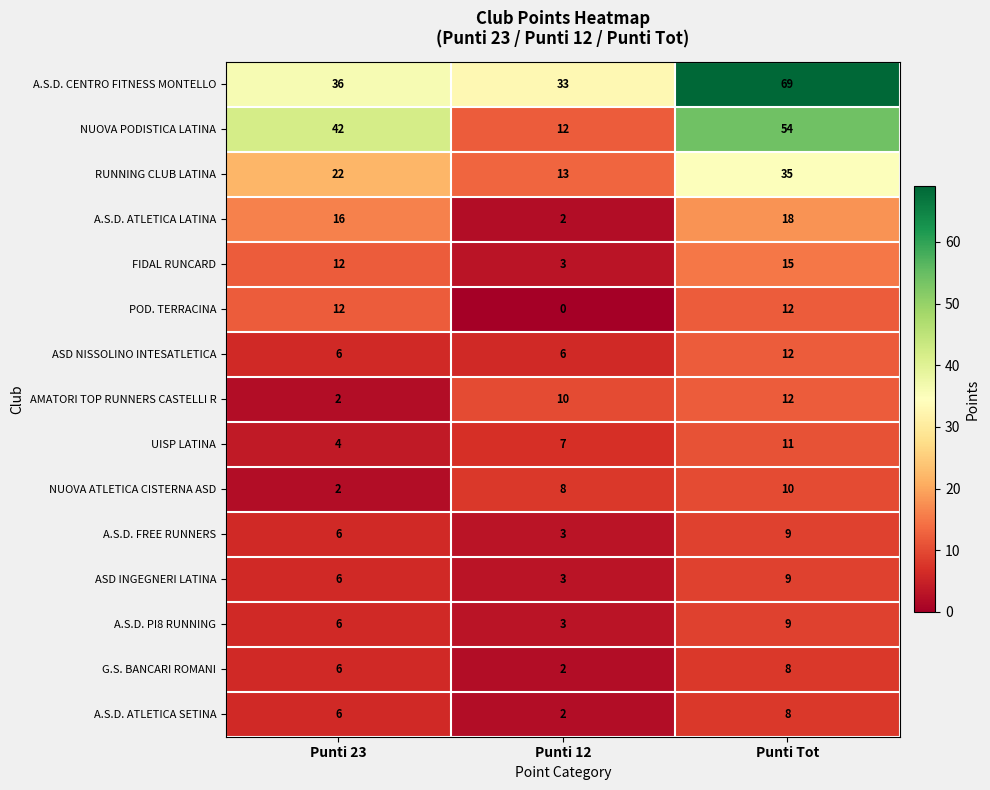

List the labels in order of RUNNING CLUB LATINA value, smallest first.

Punti 12, Punti 23, Punti Tot